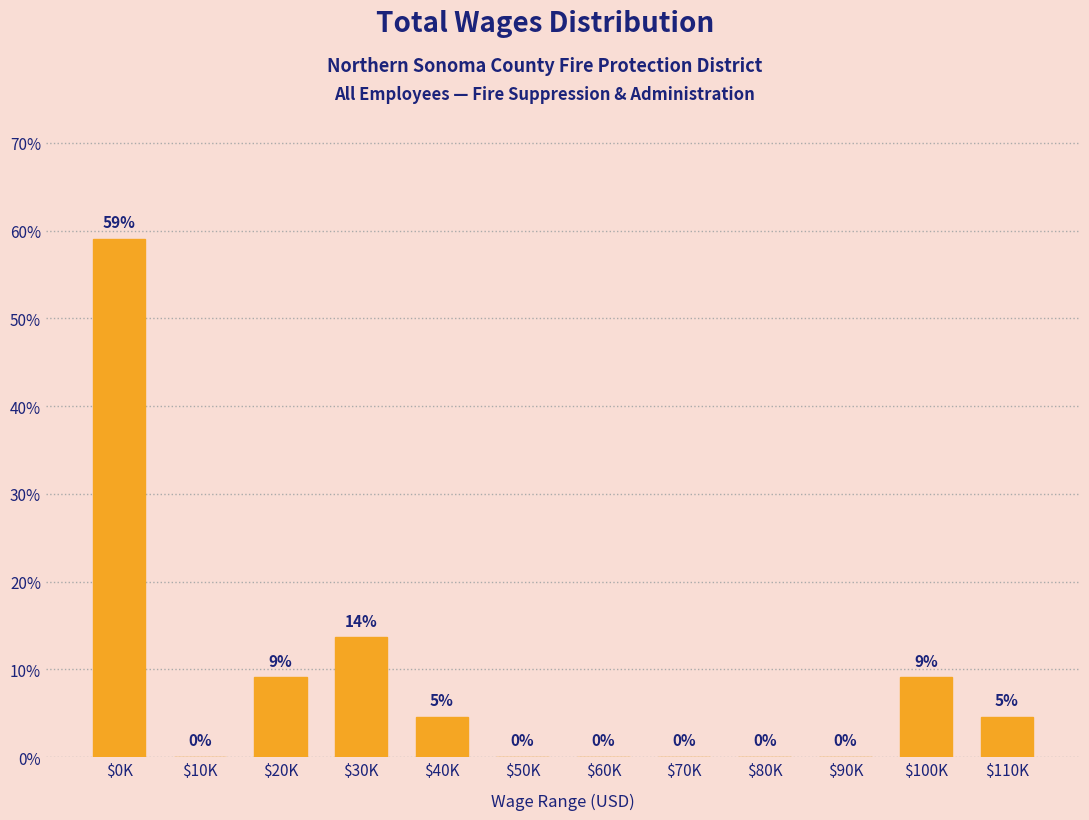

At which label is the value closest to 29?

$30K